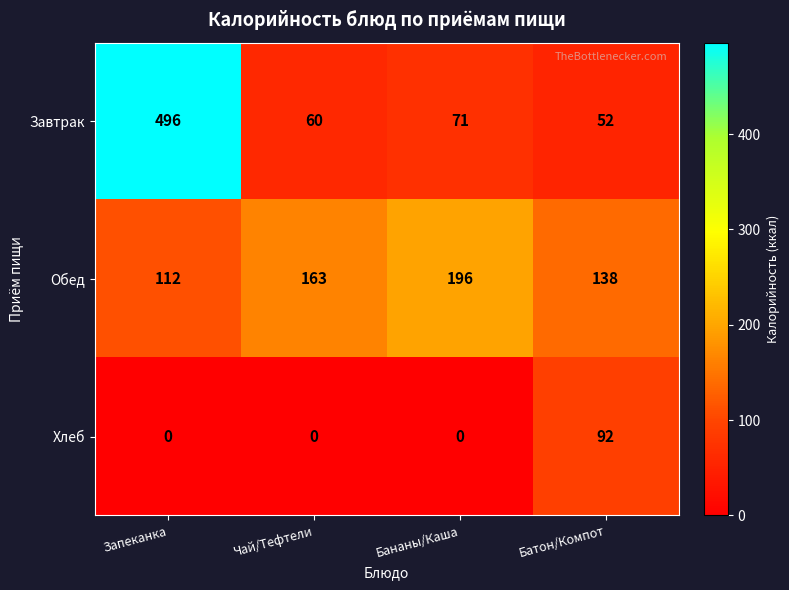

Rank the series by their maximum value, from lowest to highest.

Хлеб, Обед, Завтрак